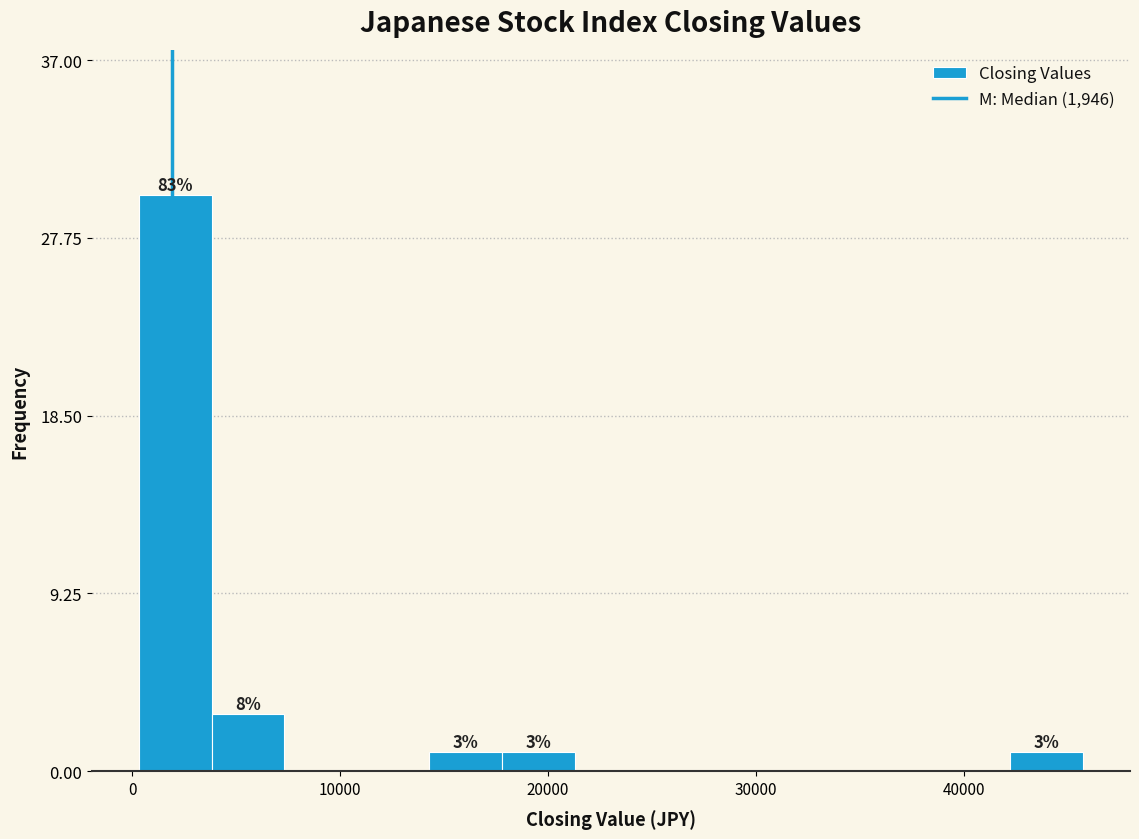

Read against the x-axis, roughly where is the centre of the tallest bar?

2000